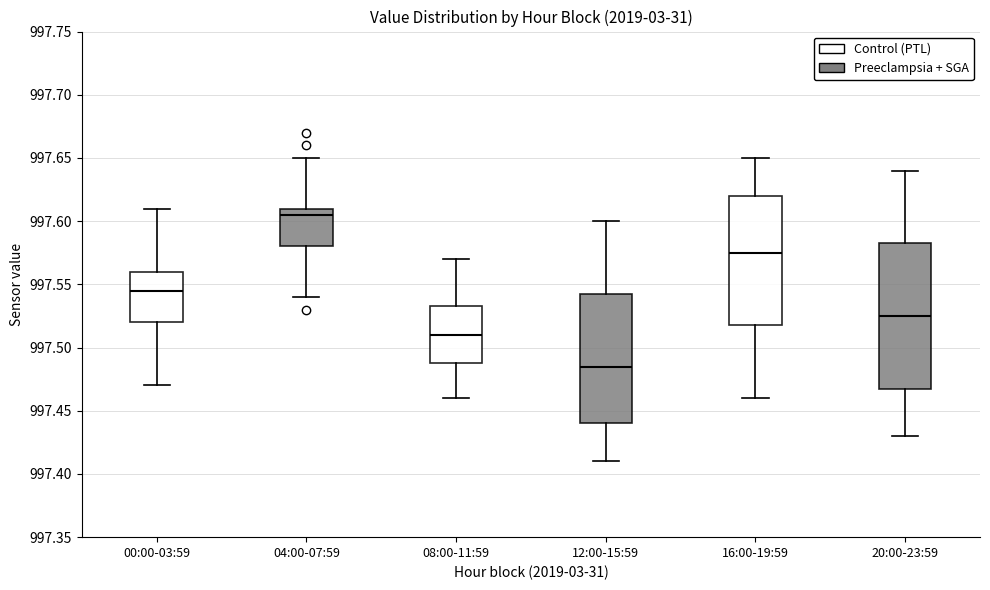

Comparing the boxes themselves (not the whiskers), which one is the tallest?

20:00-23:59